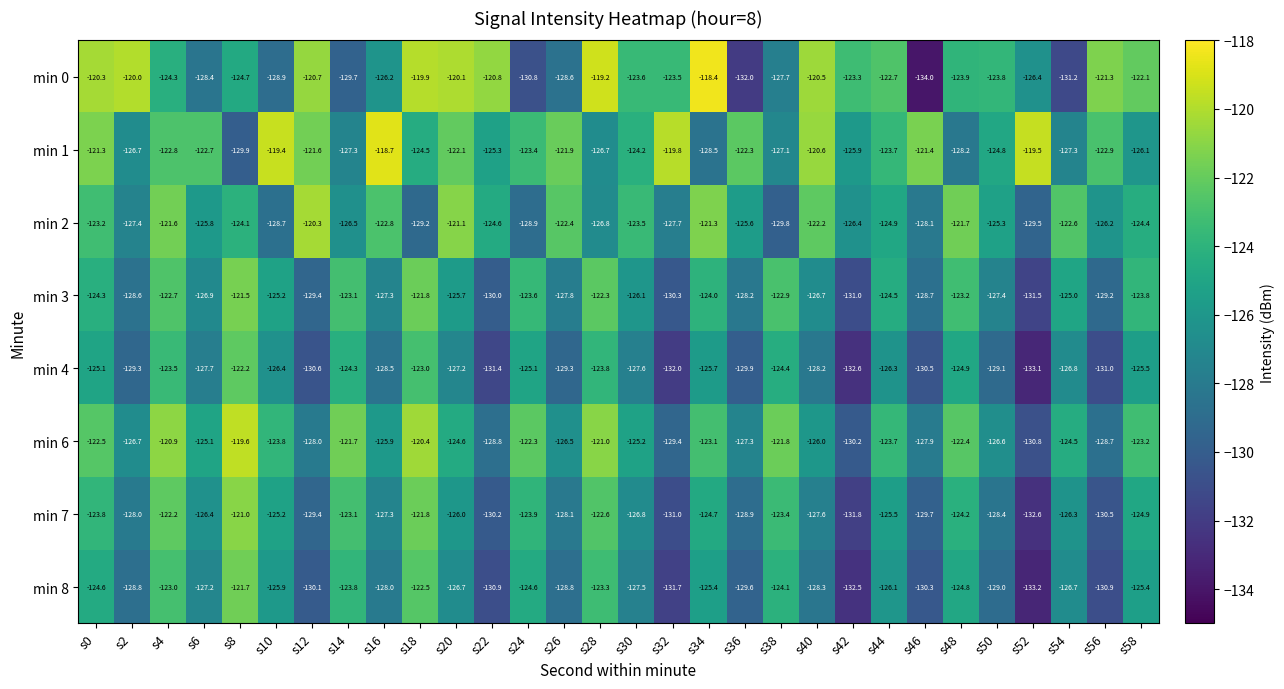

At which label is min 3 closest to -126?

s30